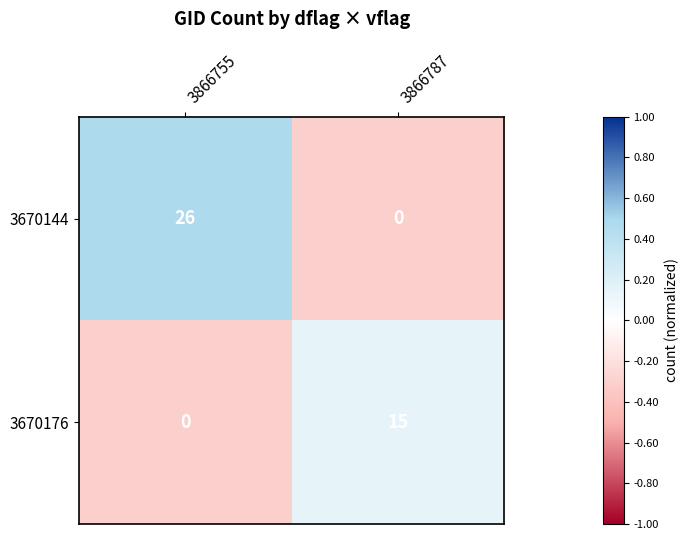

Rank the series at 3866787 from highest to lowest value.

3670176, 3670144